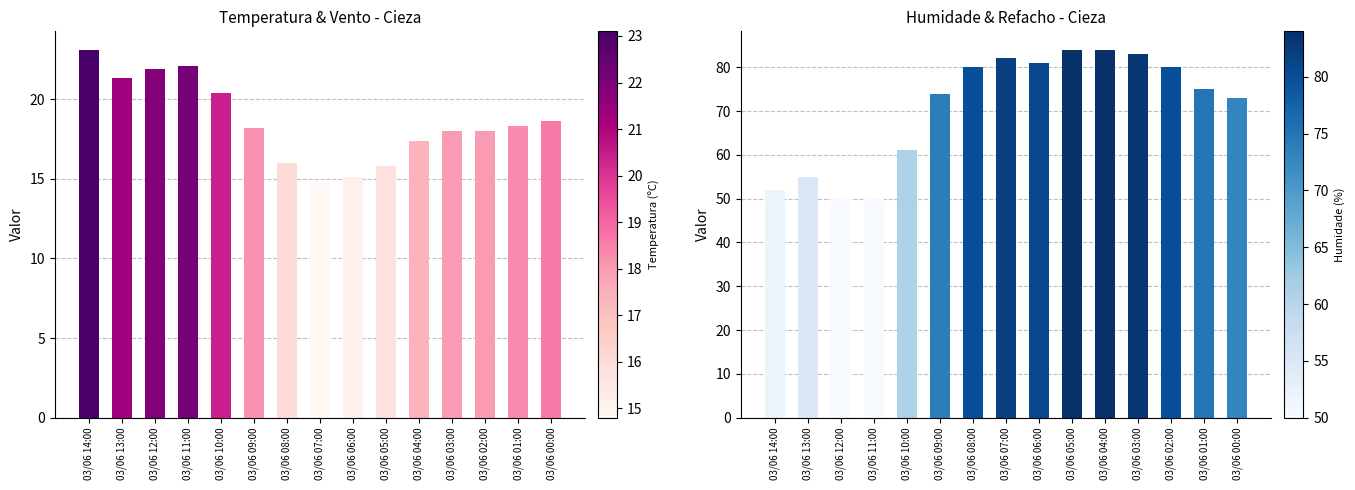

Where is Humidade (%) nearest to the value 67?

03/06 10:00